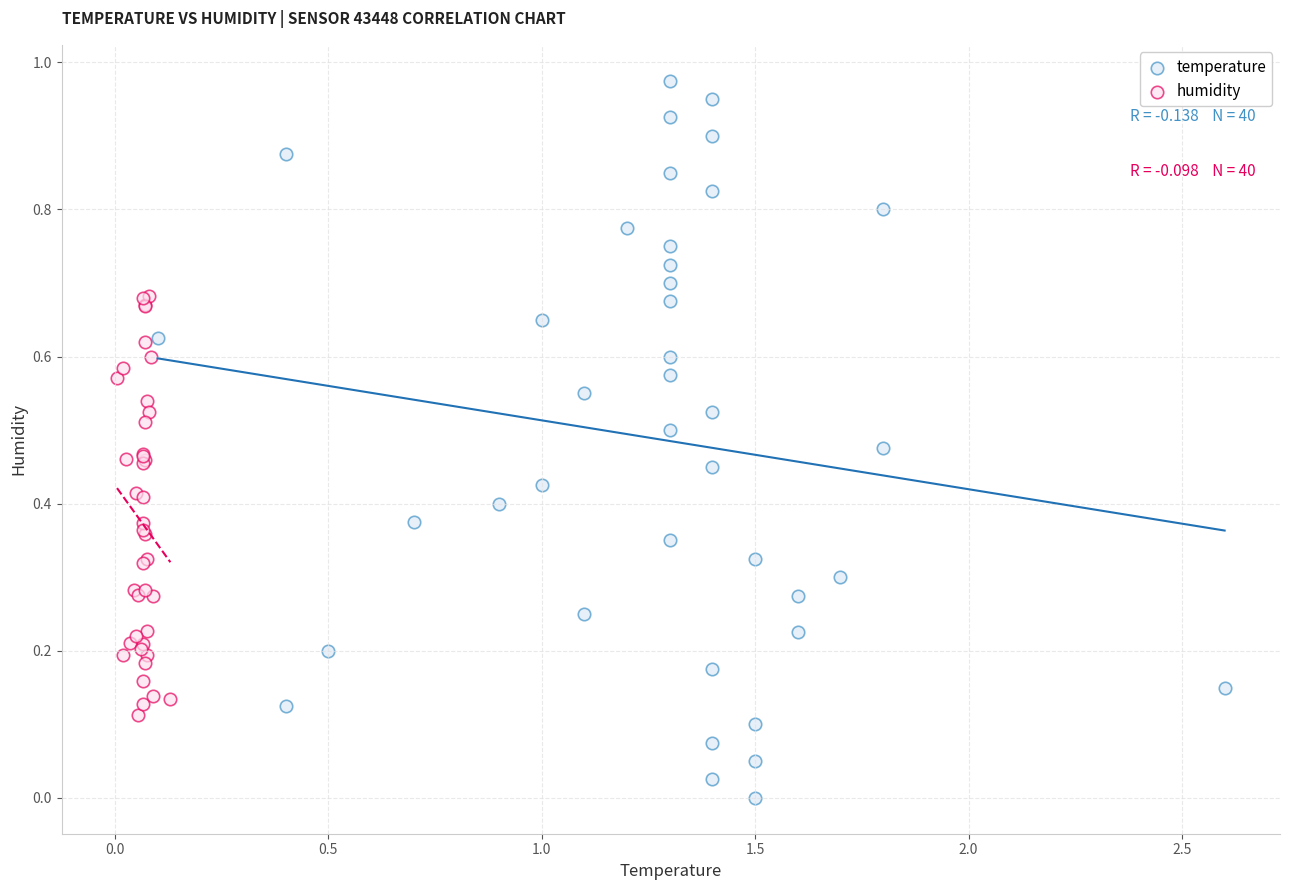

Which series has the widest spread of Y values?

temperature